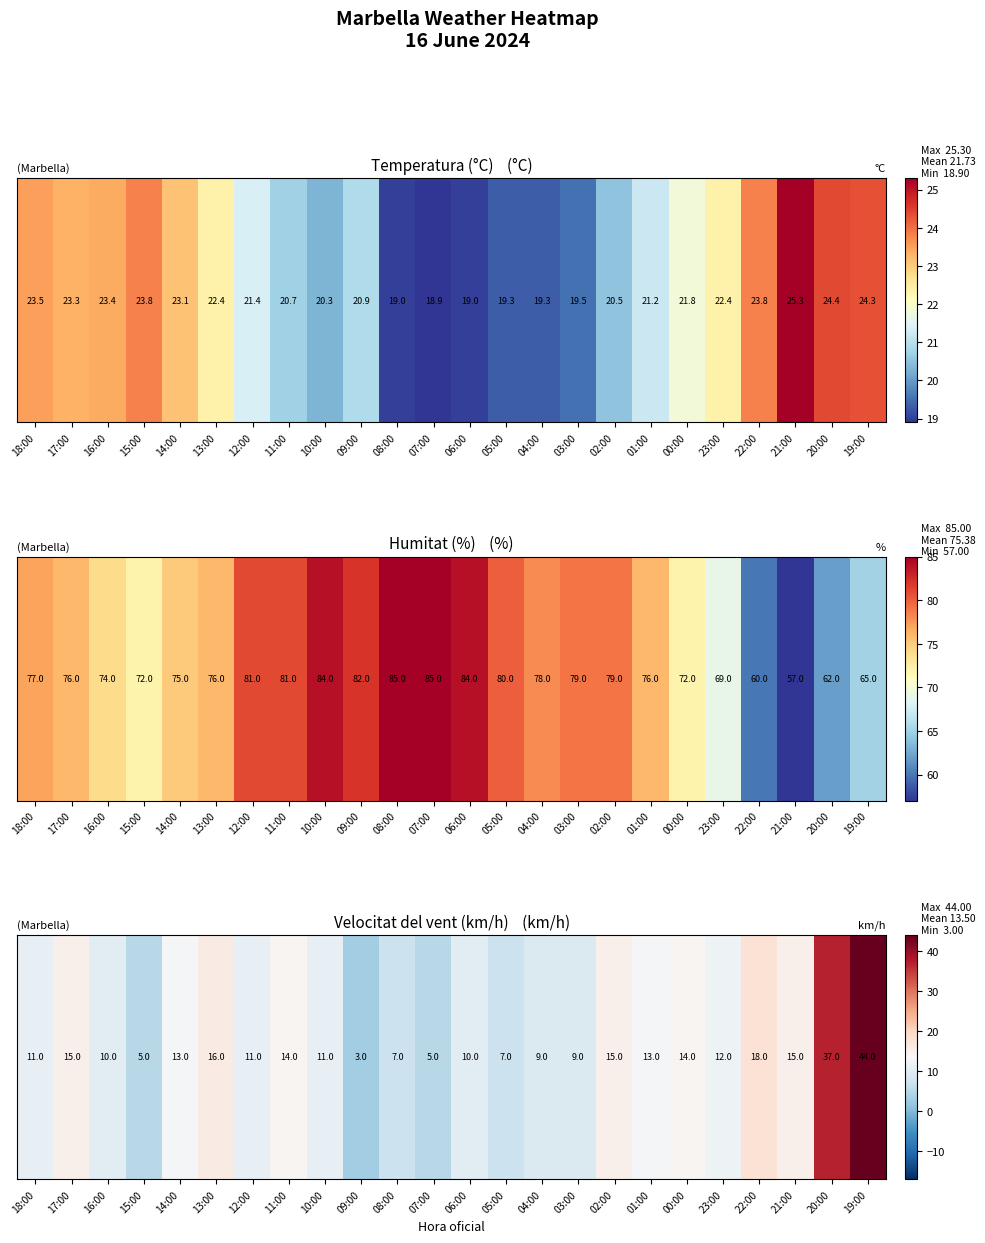

The chart shows a value of 16 at 13:00. True or false?

True